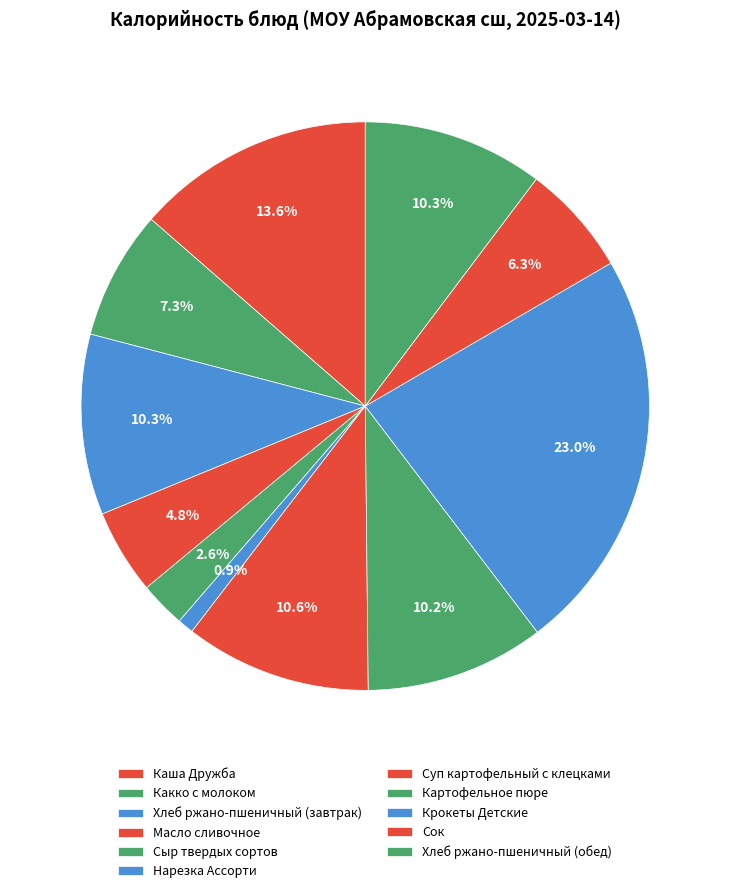

Does Нарезка Ассорти account for over 50% of the chart?

No